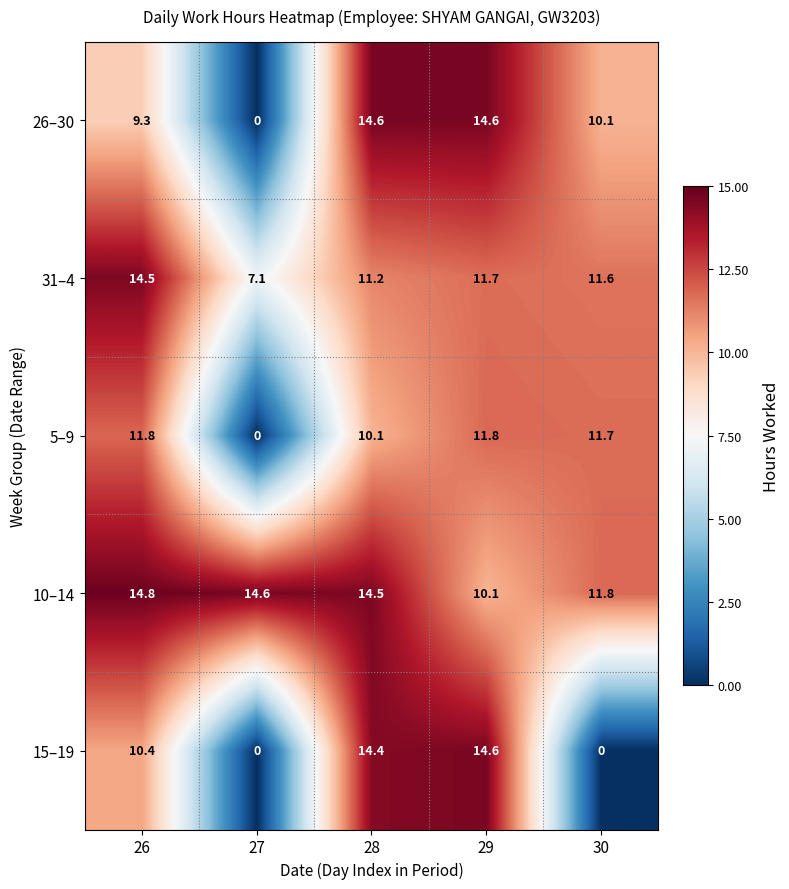

At how many categories does at least one series exceed 12?

4